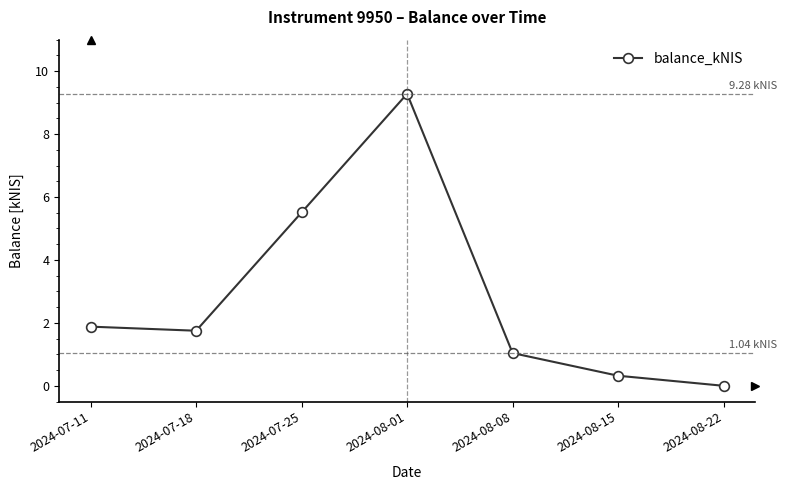

Reading left to right, what are all the values shown in this chart?

2024-07-11=1.9	2024-07-18=1.8	2024-07-25=5.5	2024-08-01=9.3	2024-08-08=1.0	2024-08-15=0.3	2024-08-22=0.0